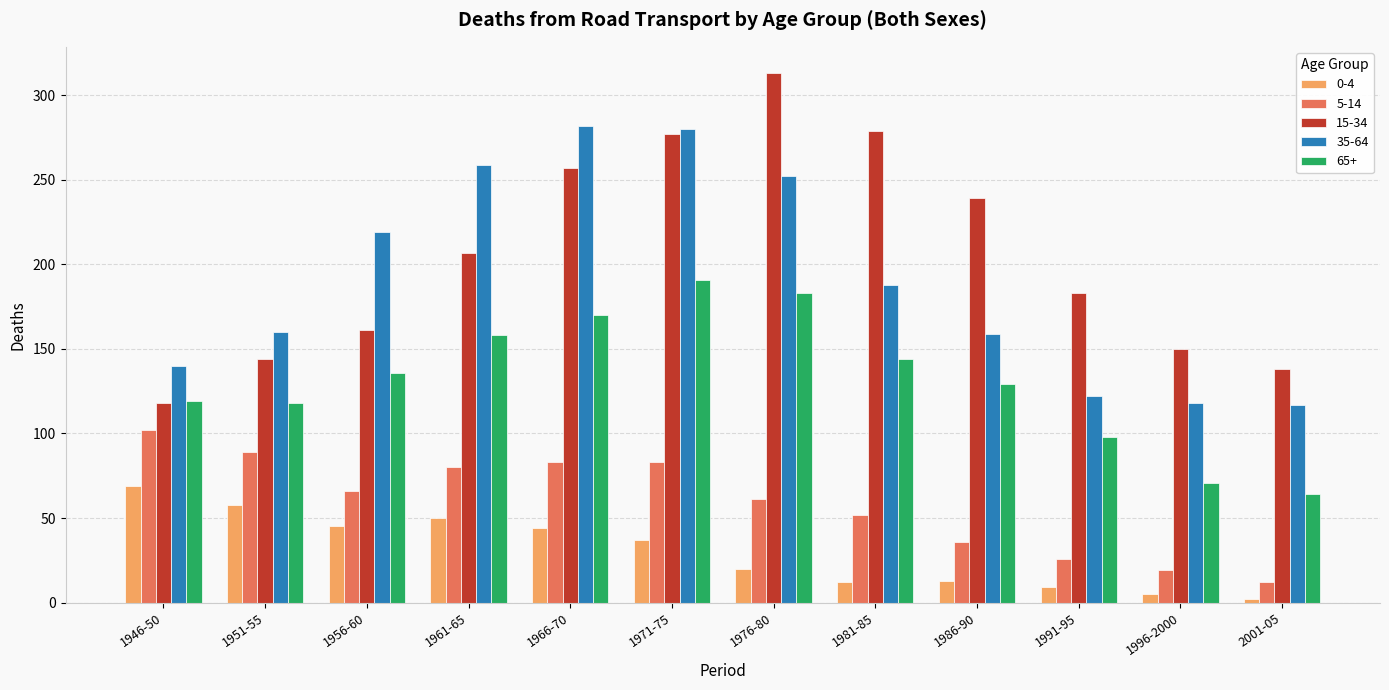

Are the bars grouped side by side (vs. stacked)?

Yes